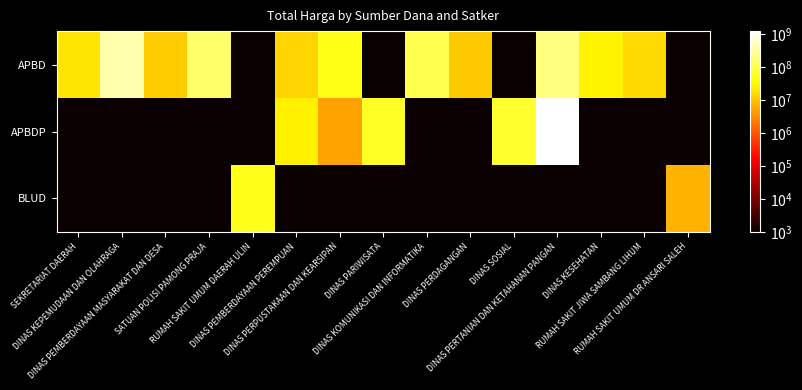

Between RUMAH SAKIT JIWA SAMBANG LIHUM and SEKRETARIAT DAERAH, which is larger?

SEKRETARIAT DAERAH